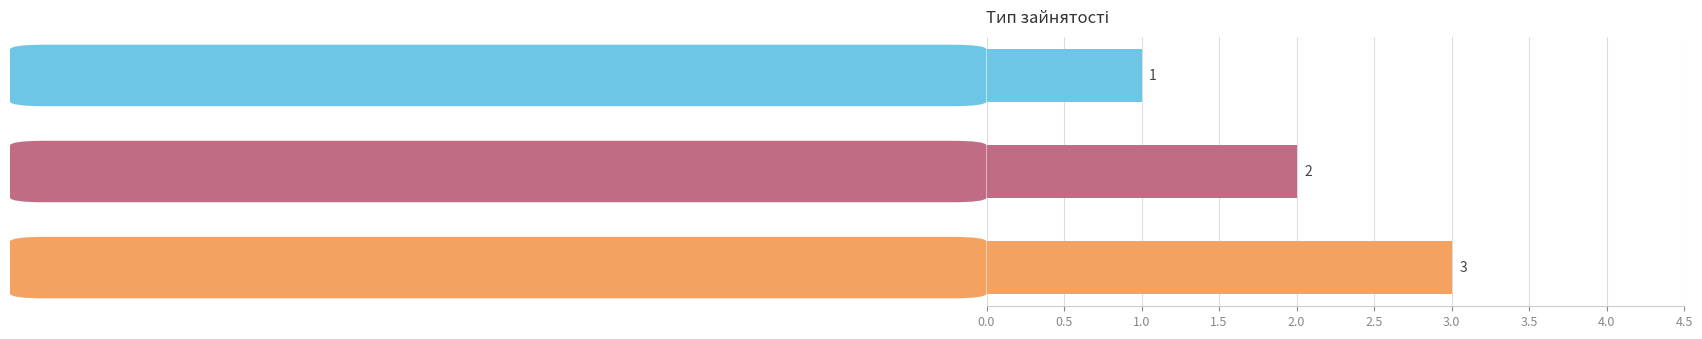

Count the values in the range 1 to 3.

3